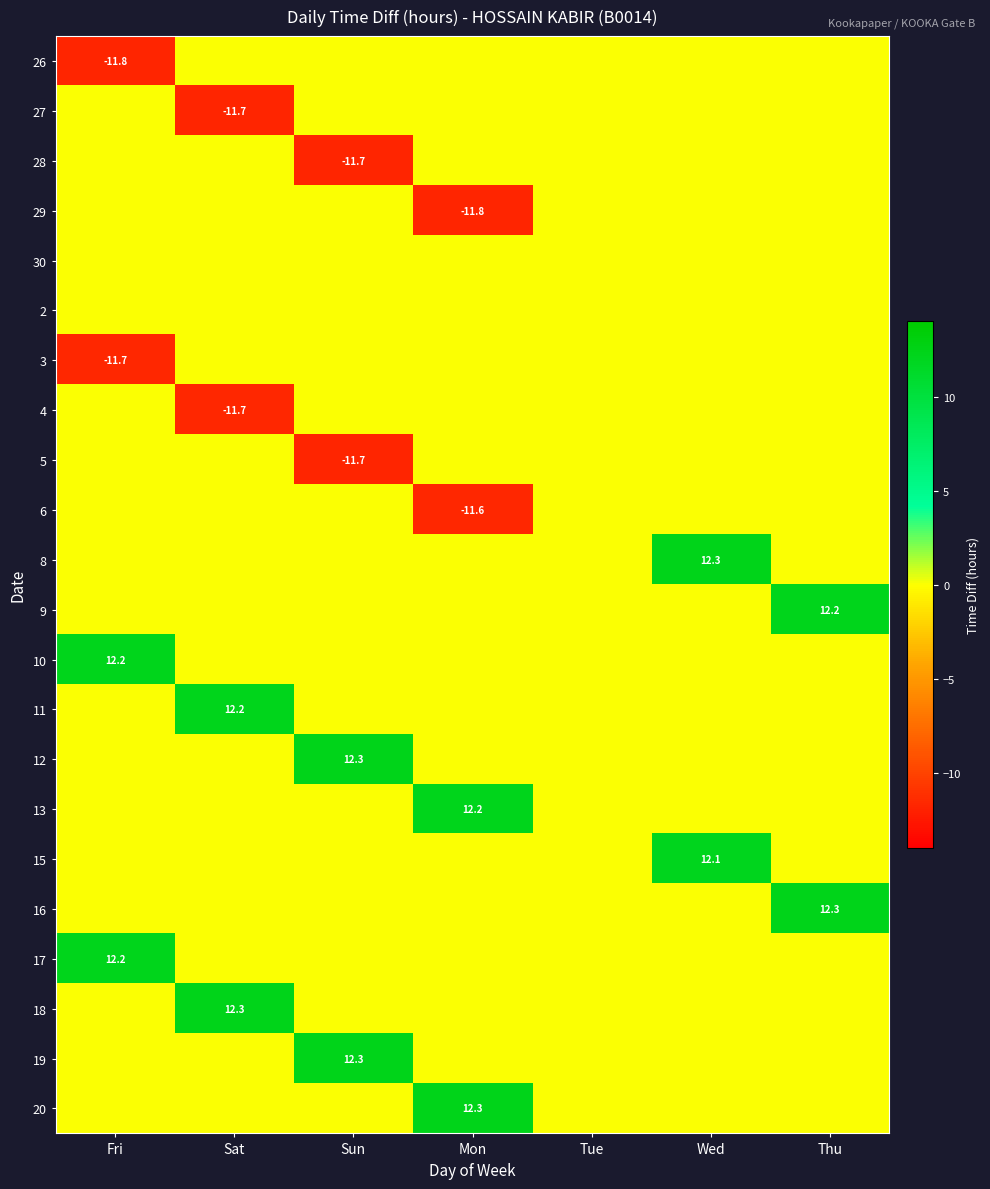

What is the lowest value of the 3 series?

-11.7